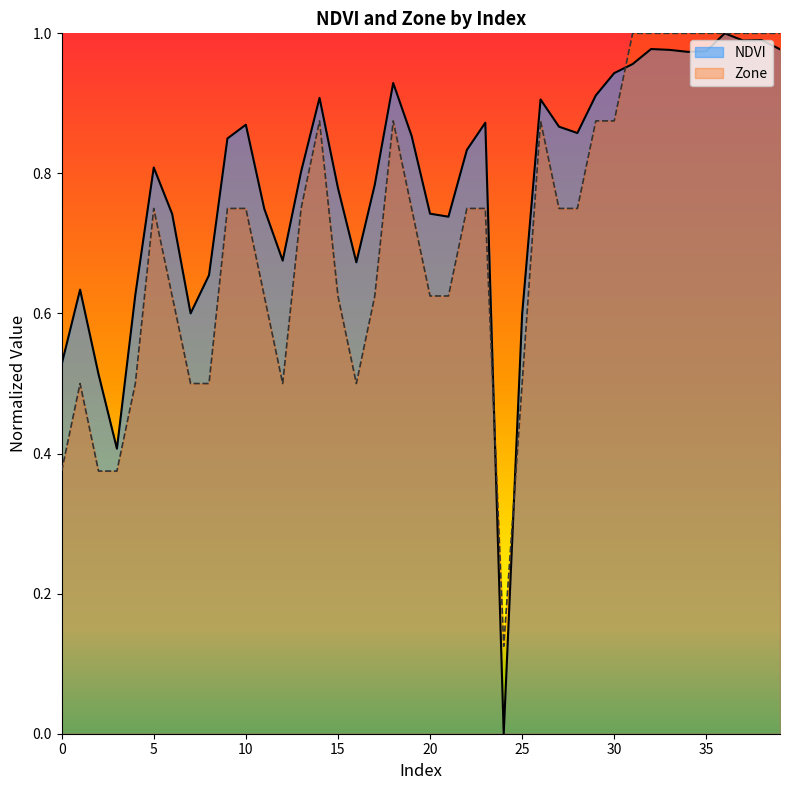

Reading left to right, what are all the values shown in this chart?

NDVI: 0.5	0.6	0.5	0.4	0.6	0.8	0.7	0.6	0.7	0.8	0.9	0.7	0.7	0.8	0.9	0.8	0.7	0.8	0.9	0.9	0.7	0.7	0.8	0.9	0.0	0.6	0.9	0.9	0.9	0.9	0.9	1.0	1.0	1.0	1.0	1.0	1.0	1.0	1.0	1.0
Zone: 0.4	0.5	0.4	0.4	0.5	0.8	0.6	0.5	0.5	0.8	0.8	0.6	0.5	0.8	0.9	0.6	0.5	0.6	0.9	0.8	0.6	0.6	0.8	0.8	0.1	0.5	0.9	0.8	0.8	0.9	0.9	1.0	1.0	1.0	1.0	1.0	1.0	1.0	1.0	1.0